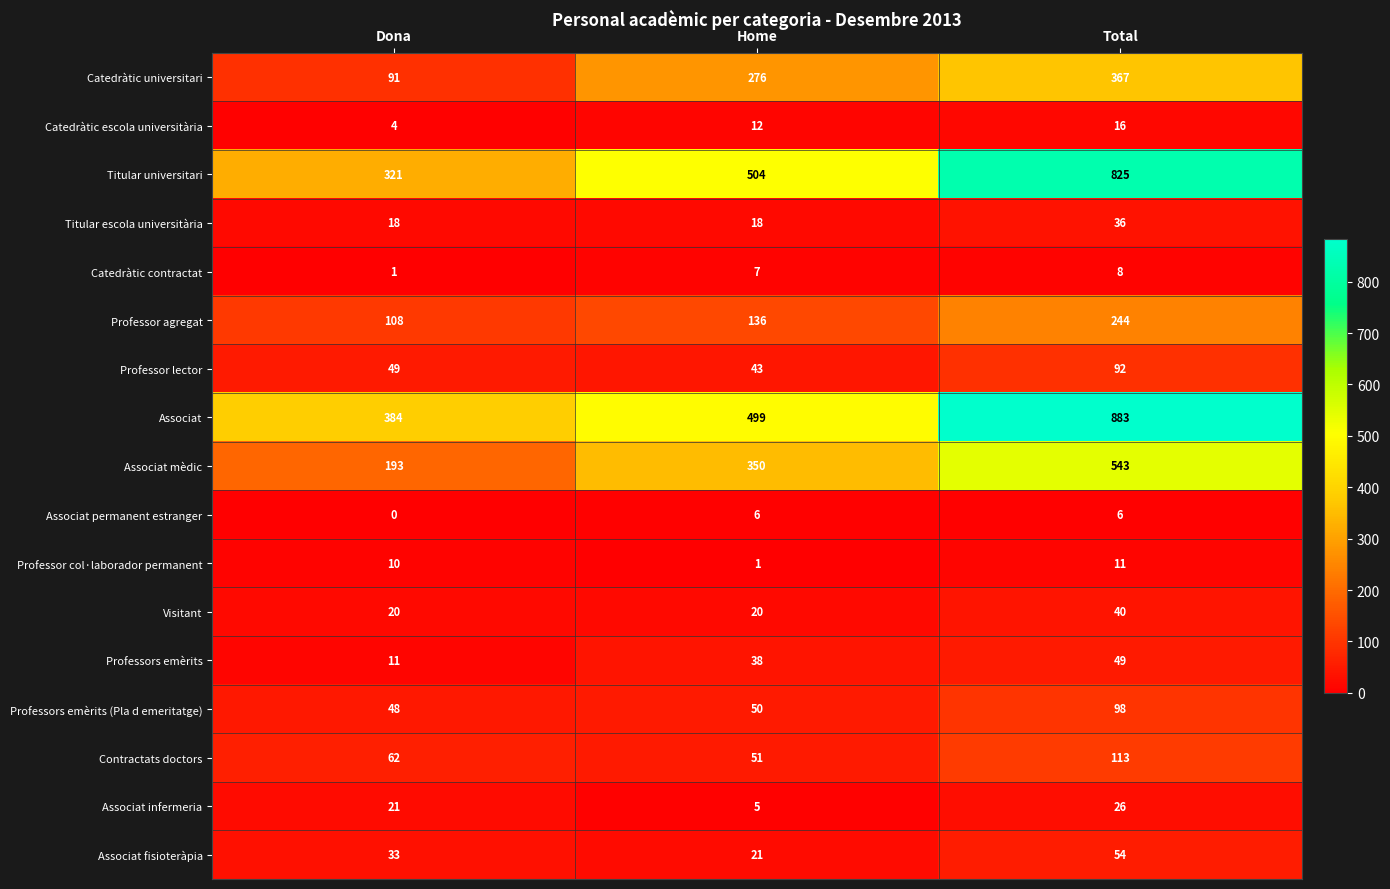

What is the difference between the maximum and minimum values in the Catedràtic escola universitària series?

12